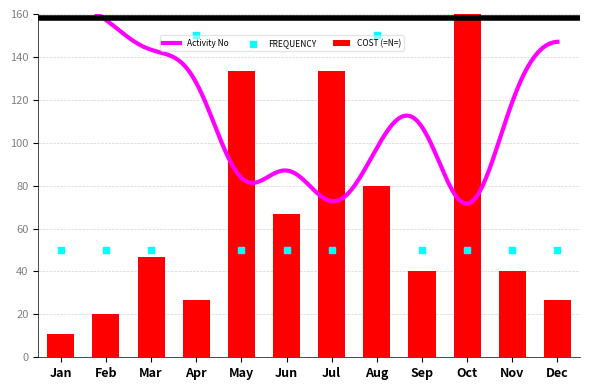

Which series reaches the minimum Y coordinate?

COST (=N=)